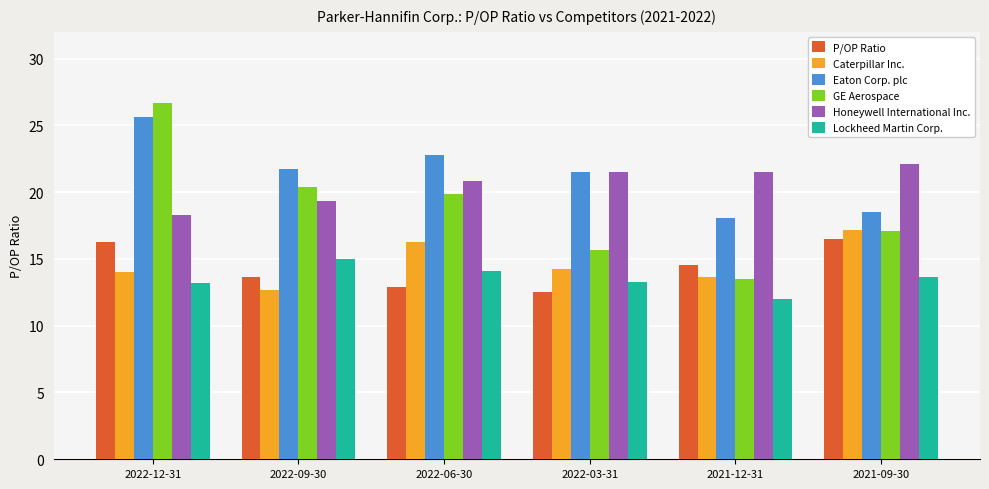

What is the label of the 1st bar from the right?

2021-09-30